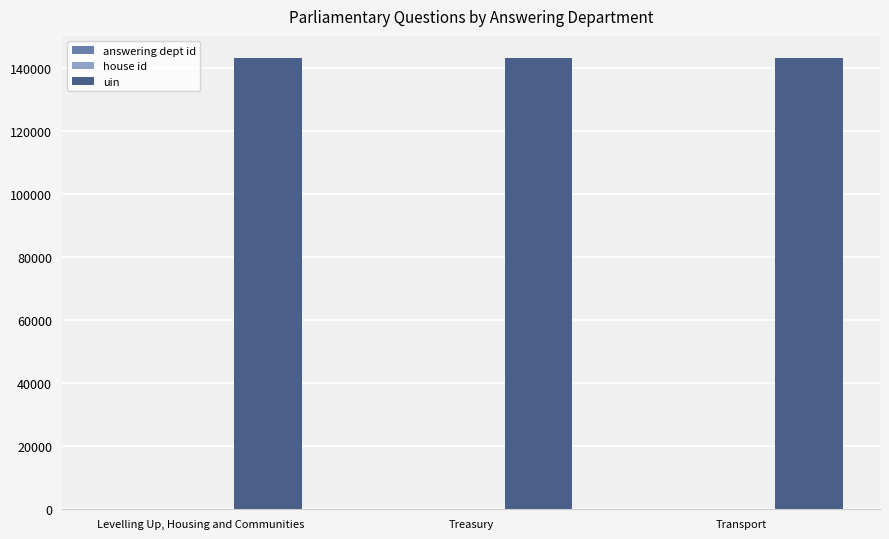

Which series has the largest total across all categories?

uin